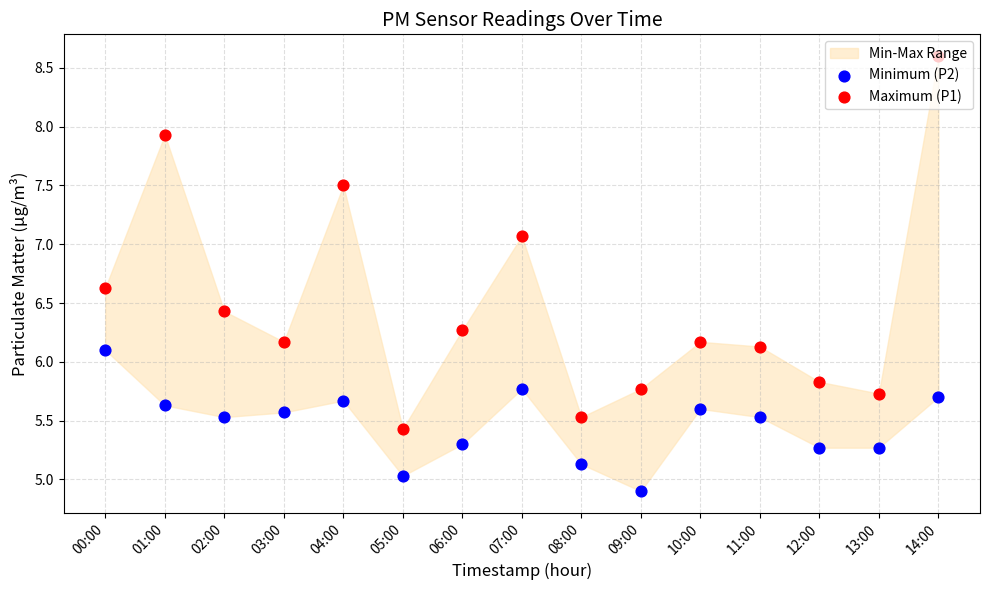

At how many categories does at least one series exceed 6?

10